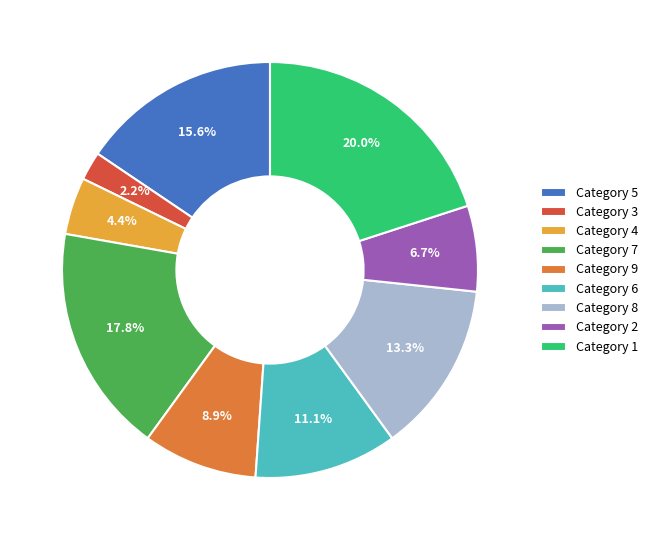

What is the smallest slice in the pie chart?

Category 3